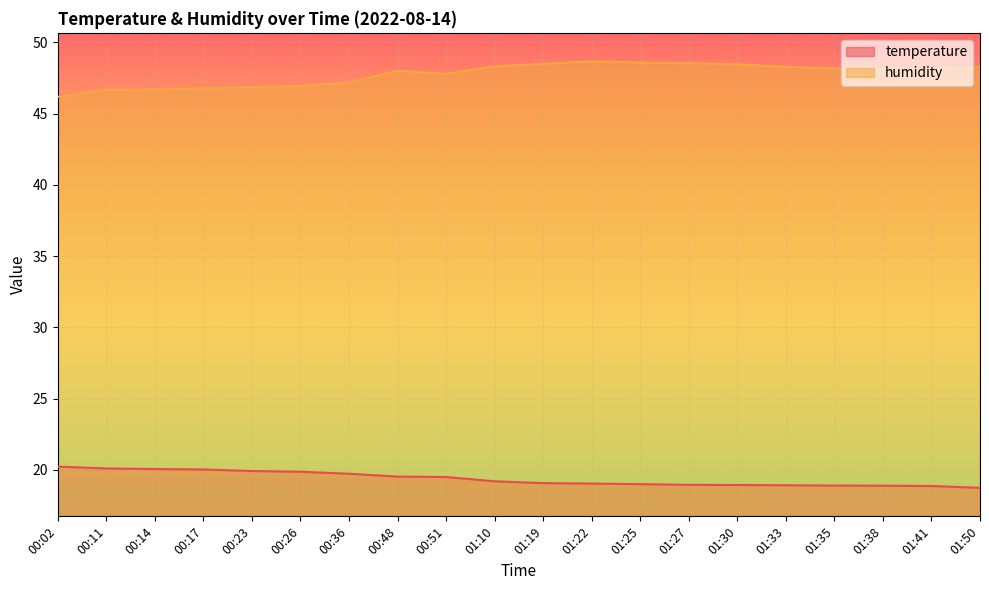

True or false: humidity and temperature intersect in this chart.

False